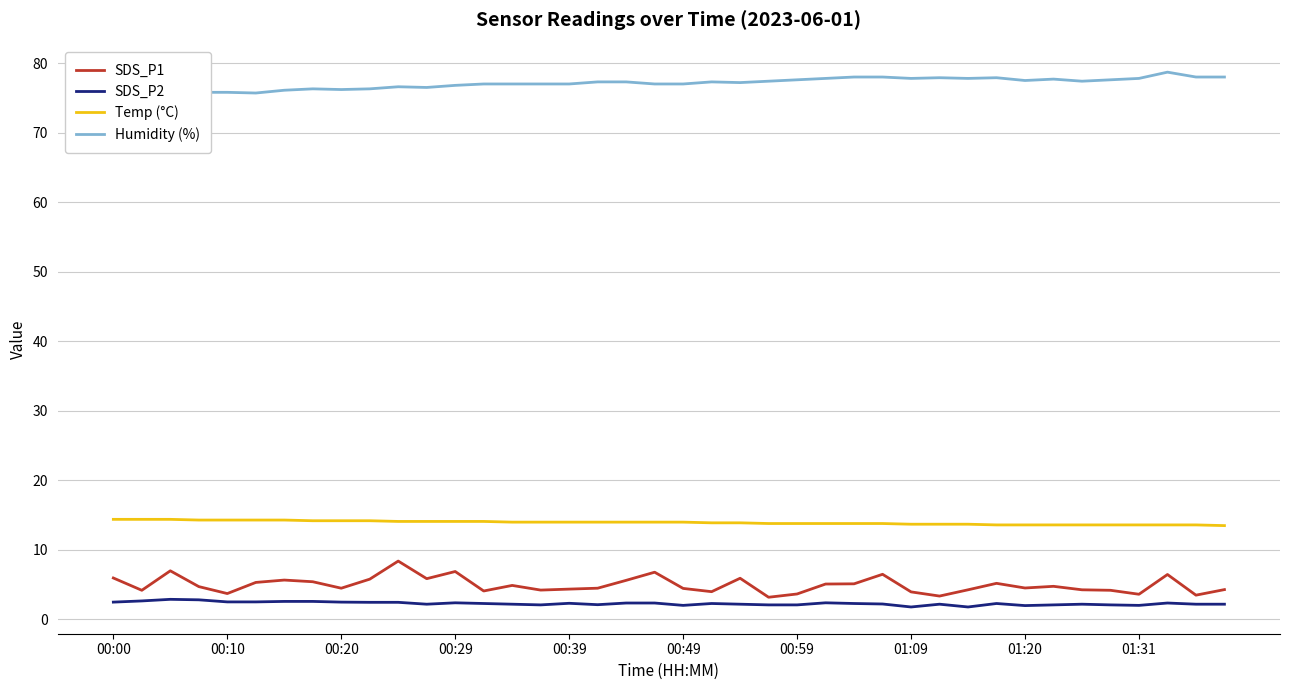

What are all the series names shown in the legend?

SDS_P1, SDS_P2, Temp (°C), Humidity (%)